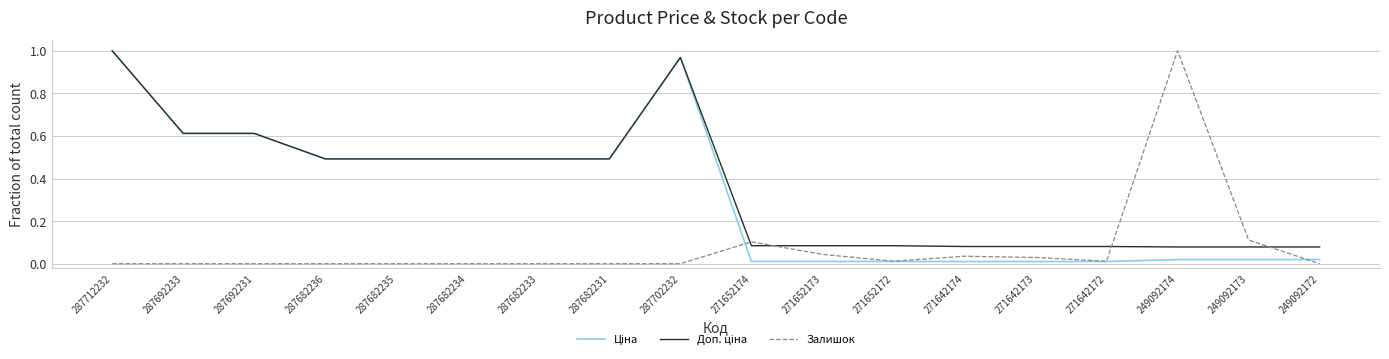

The value of Залишок at 271652172 is 0.0. True or false?

True